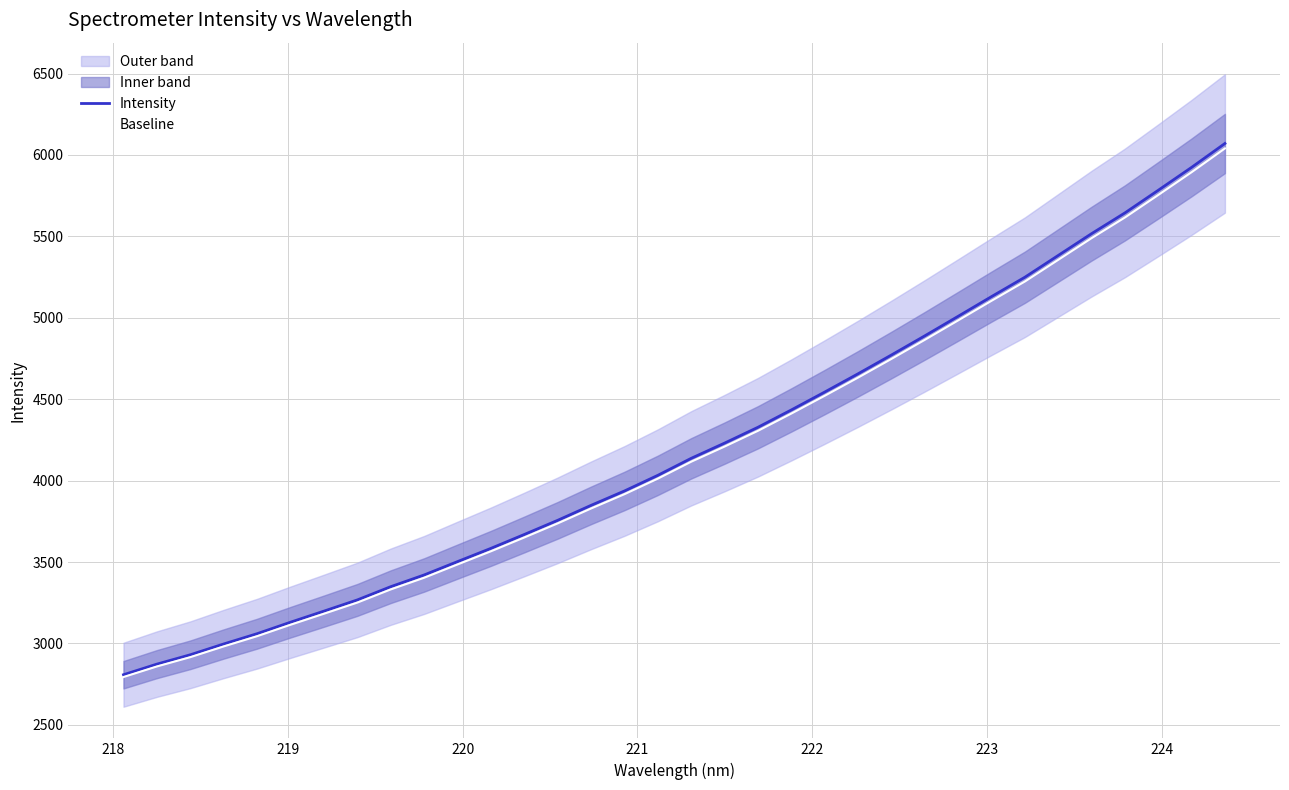

Does the chart display data point markers on the line(s)?

No